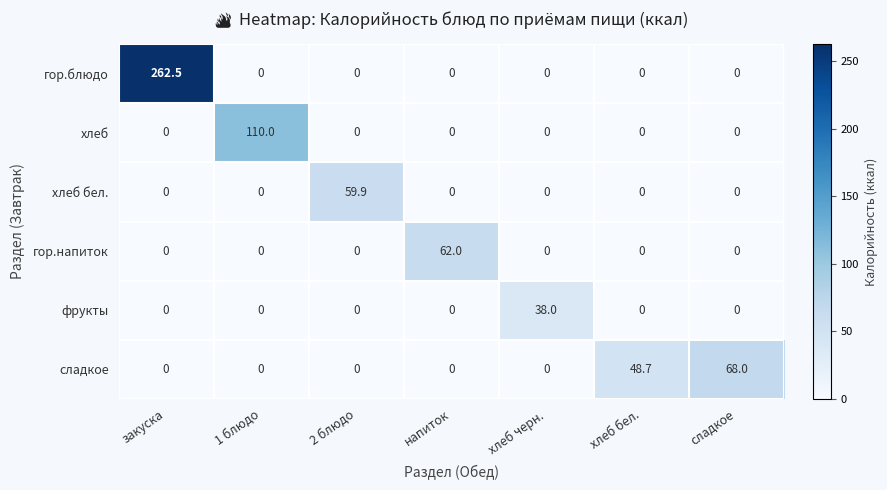

What is the average value of the гор.напиток series?

8.9